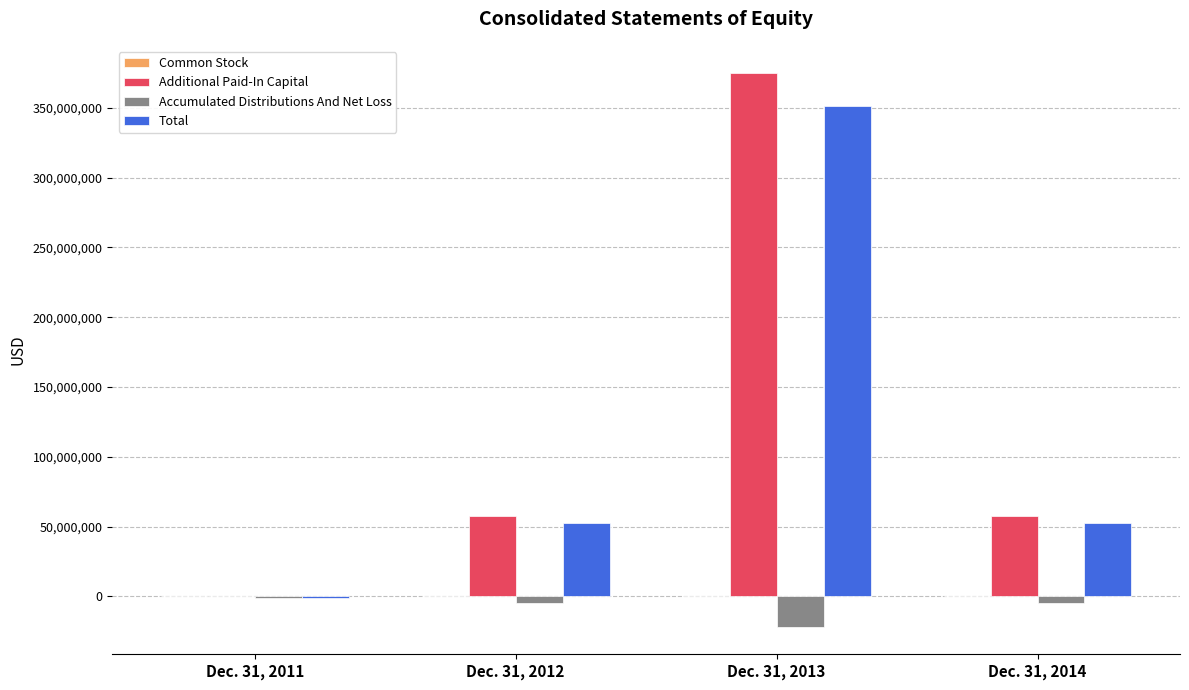

What is the maximum value shown in the chart?

374607850